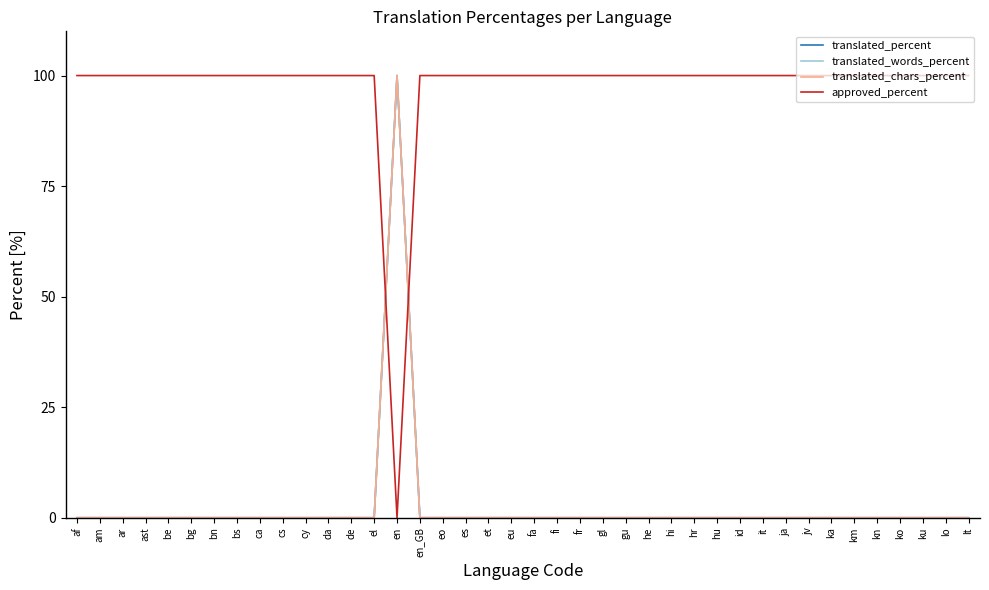

What is the maximum value shown in the chart?

100